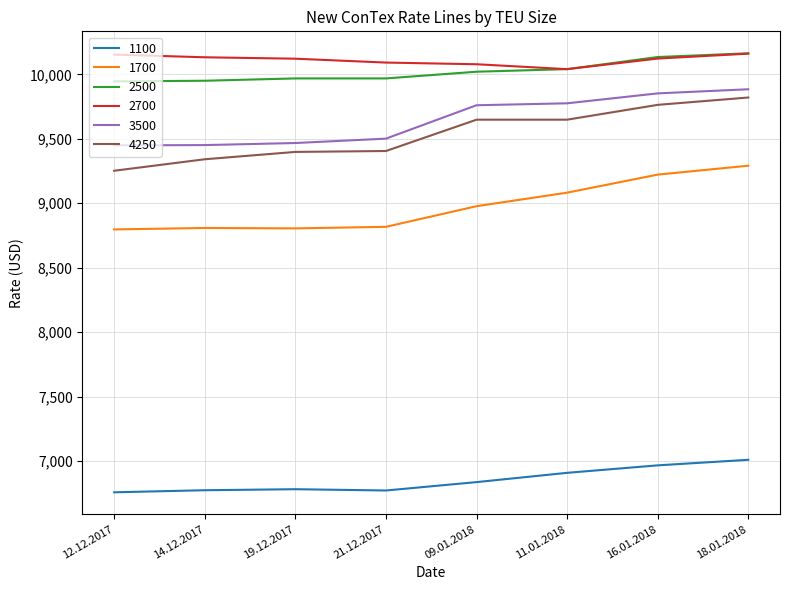

At how many categories does at least one series exceed 7654?

8